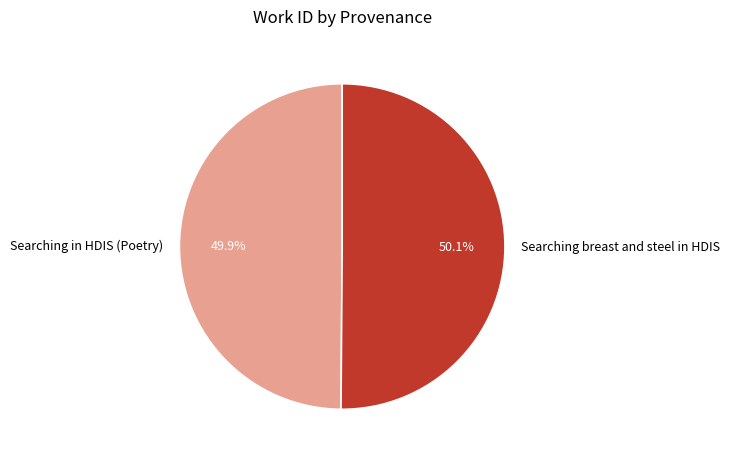

Combined, do Searching in HDIS (Poetry) and Searching breast and steel in HDIS account for over 50%?

Yes